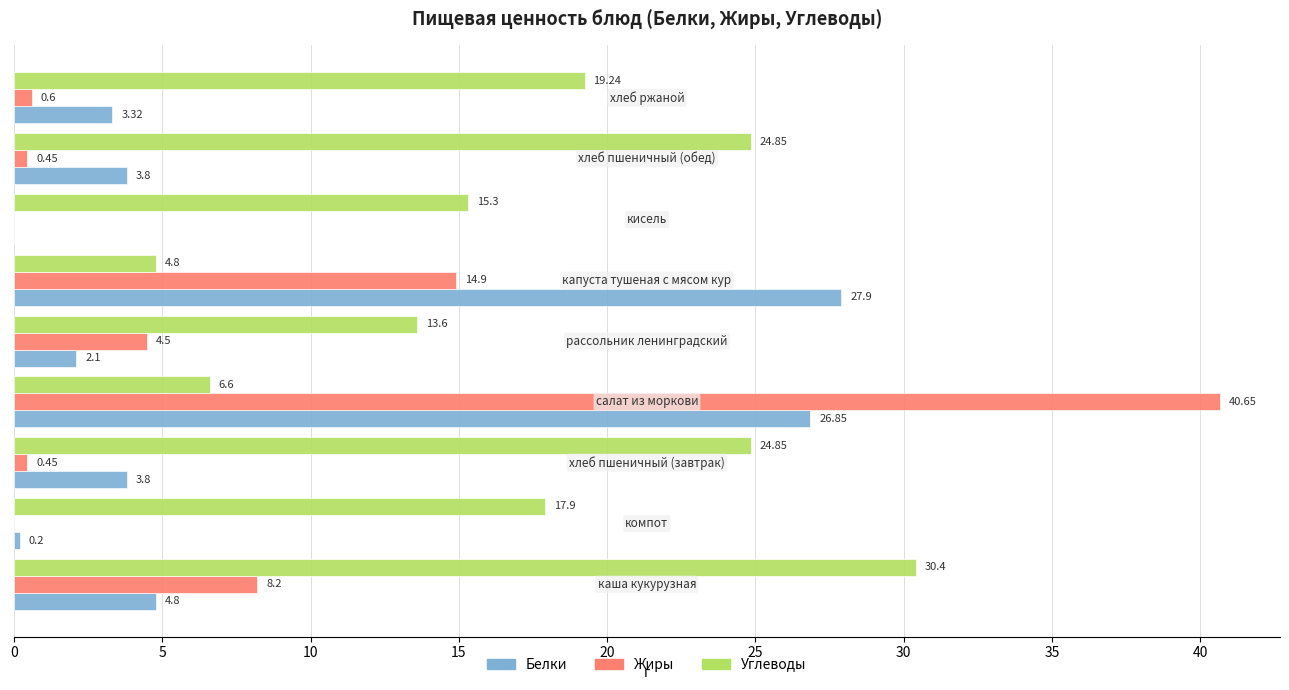

Which series has the largest total across all categories?

Углеводы